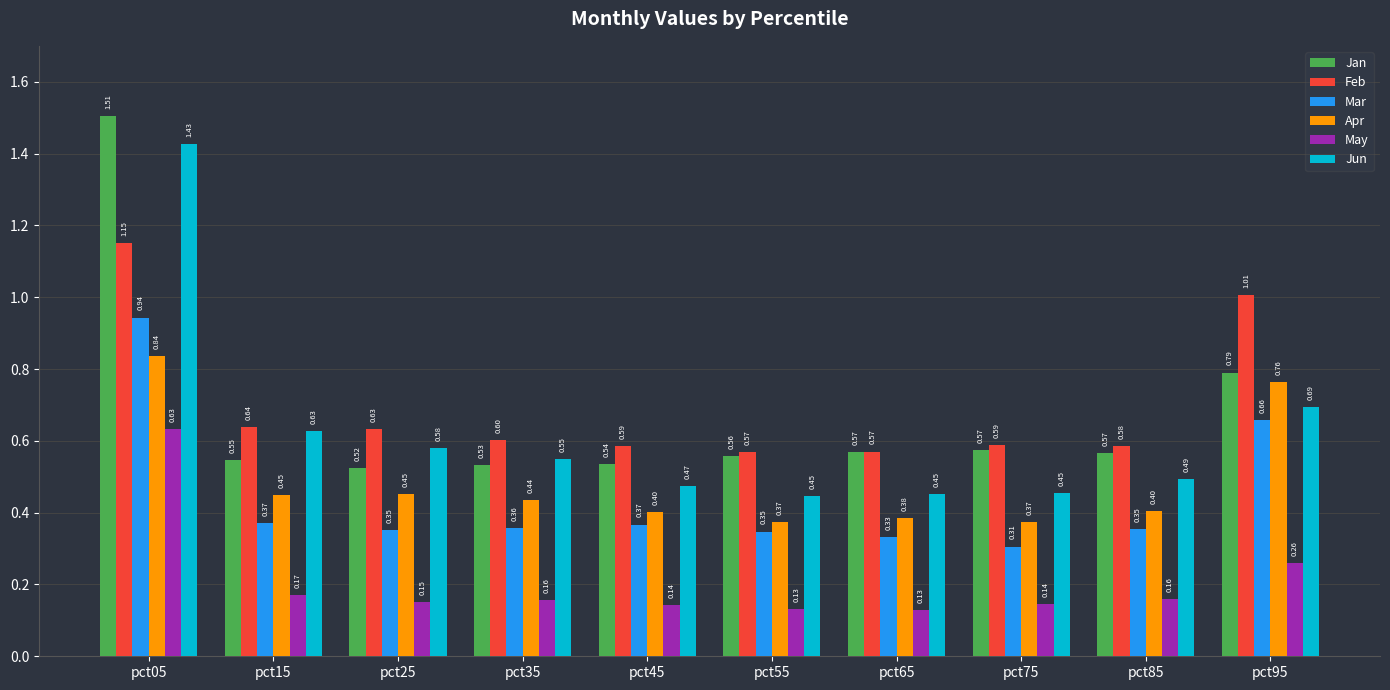

Rank the series by their maximum value, from lowest to highest.

May, Apr, Mar, Feb, Jun, Jan